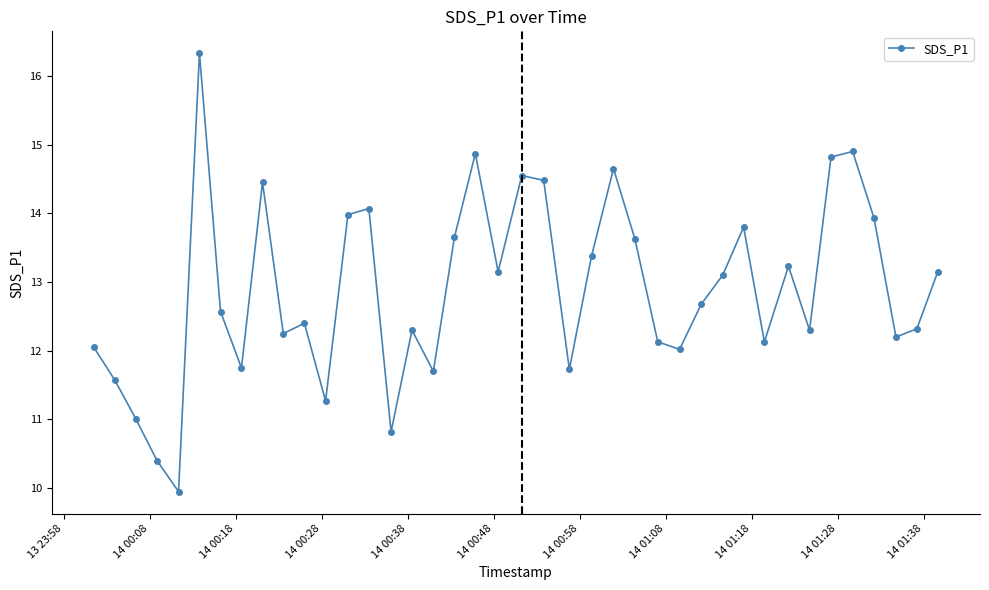

What is the difference between the maximum and second lowest values?

5.9